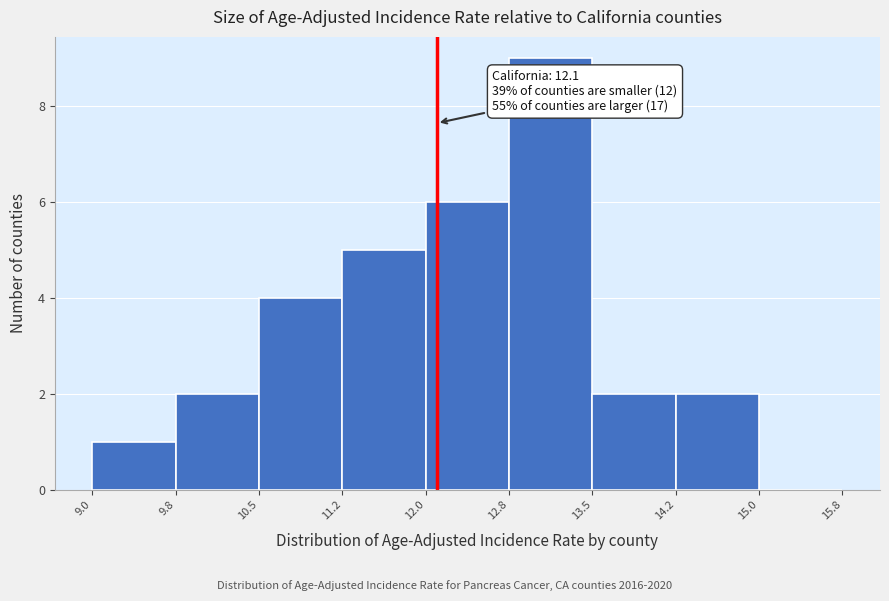

Over which range of the x-axis is the bar tallest?

12.8 to 13.5